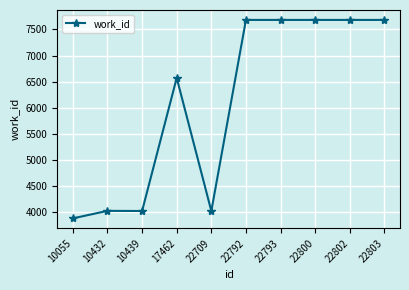

At which label is the value closest to 5782?

17462